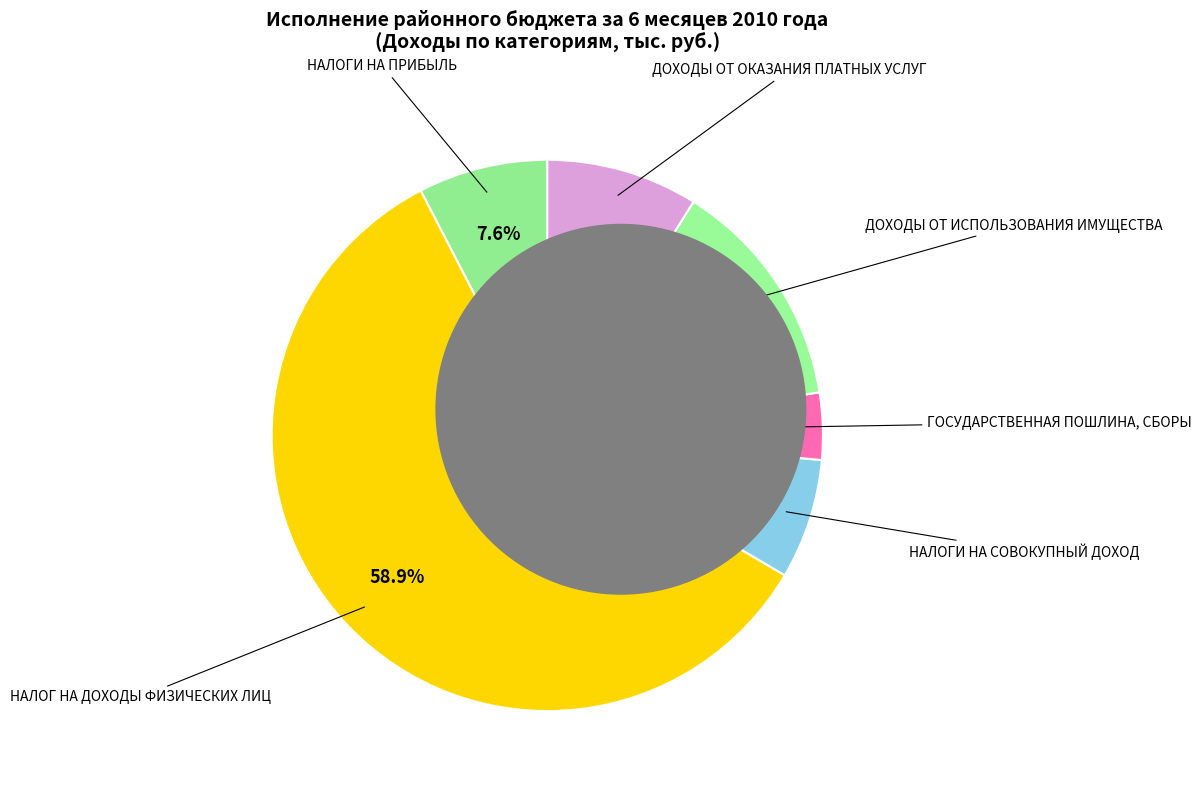

Which category has the smallest portion of the pie?

ГОСУДАРСТВЕННАЯ ПОШЛИНА, СБОРЫ